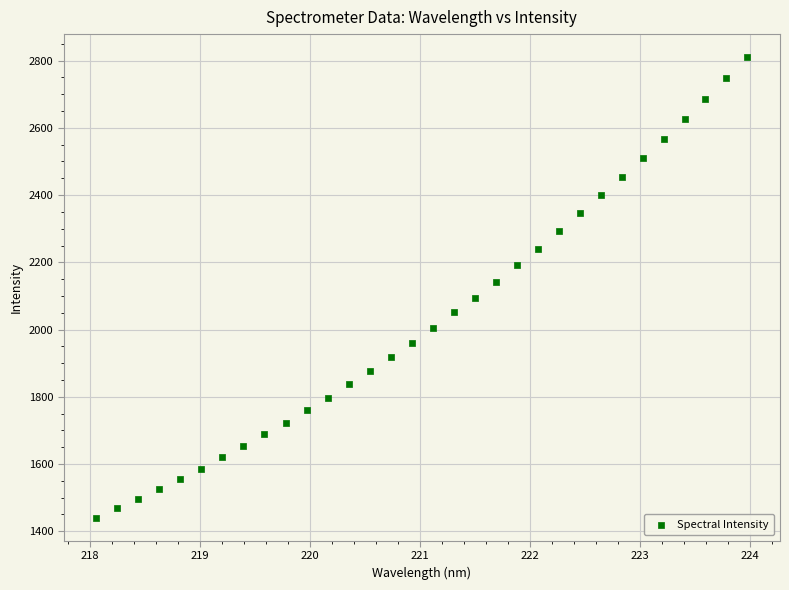

What is the range of X values (max minus min)?

5.9